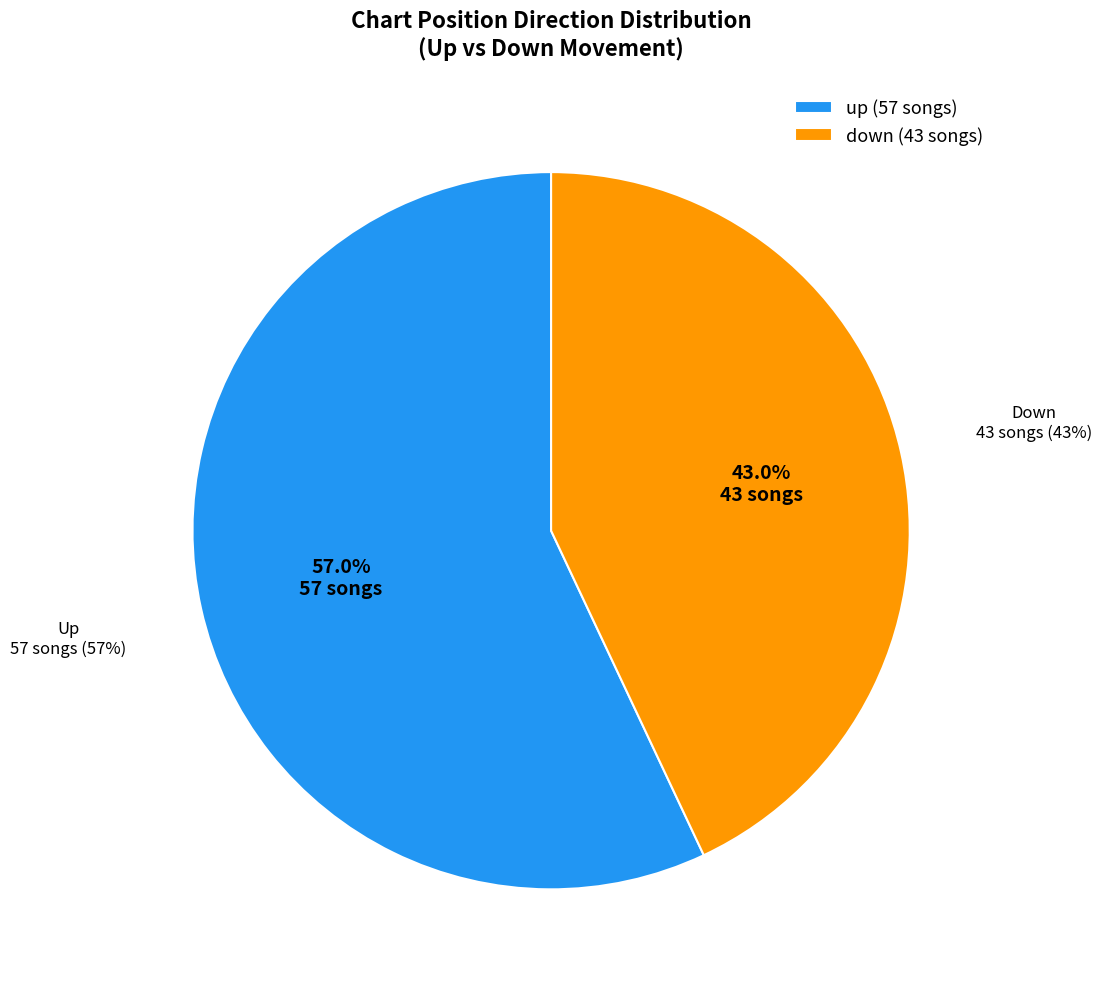

What percentage is the down slice, to the nearest percent?

43%